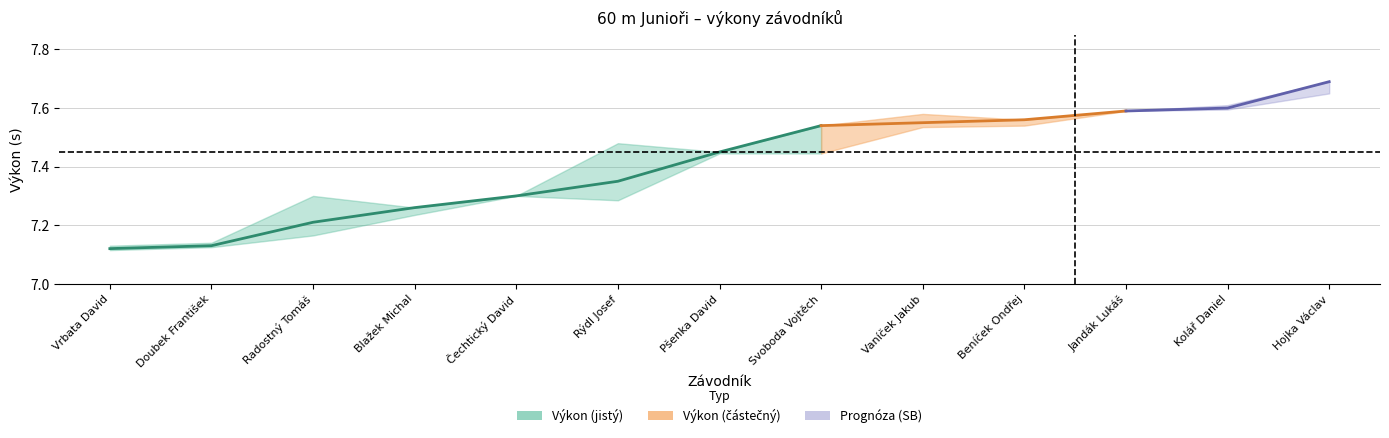

Is this an area chart (filled region under the line)?

No